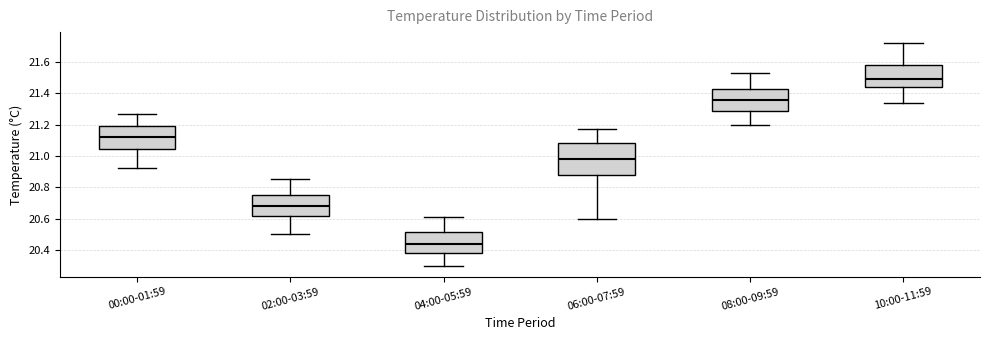

Reading left to right, transcribe this box plot: for each box, give where its median line is, the range the box spans, and where its two whiskers end, as read against the y-axis. The values are not printed on the chart, so give them approximately, as read against the axis.

00:00-01:59: median 21.12, box 21.04 to 21.20, whiskers 20.92 to 21.28
02:00-03:59: median 20.68, box 20.62 to 20.76, whiskers 20.50 to 20.86
04:00-05:59: median 20.44, box 20.38 to 20.52, whiskers 20.30 to 20.62
06:00-07:59: median 20.98, box 20.88 to 21.08, whiskers 20.60 to 21.18
08:00-09:59: median 21.36, box 21.28 to 21.42, whiskers 21.20 to 21.54
10:00-11:59: median 21.50, box 21.44 to 21.58, whiskers 21.34 to 21.72